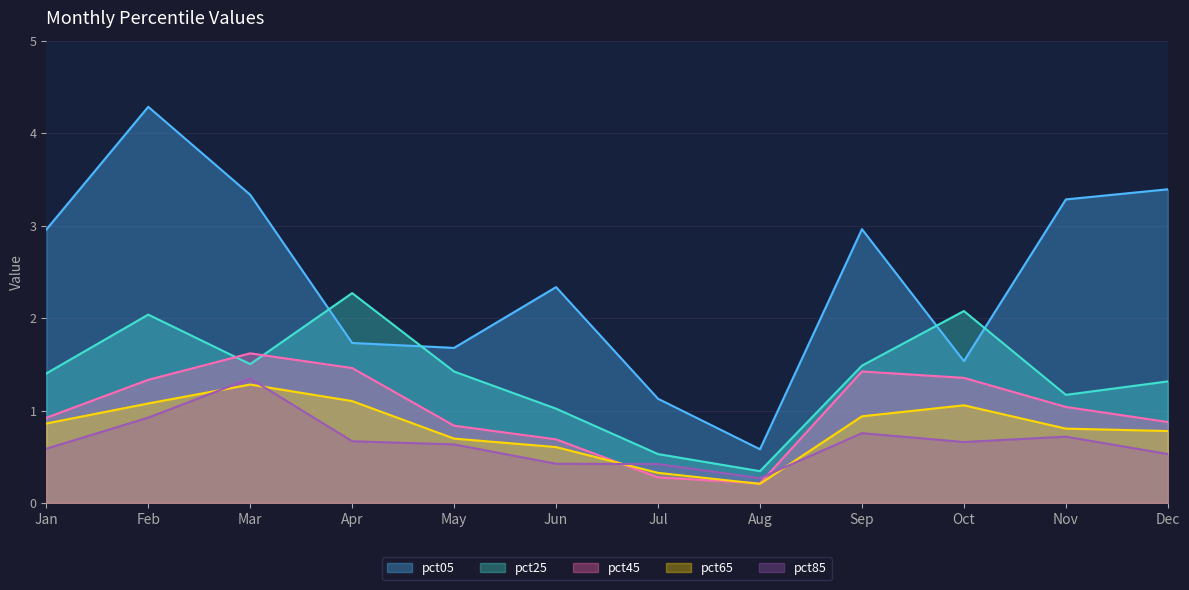

What is the difference between the highest and lowest values at May?

1.0